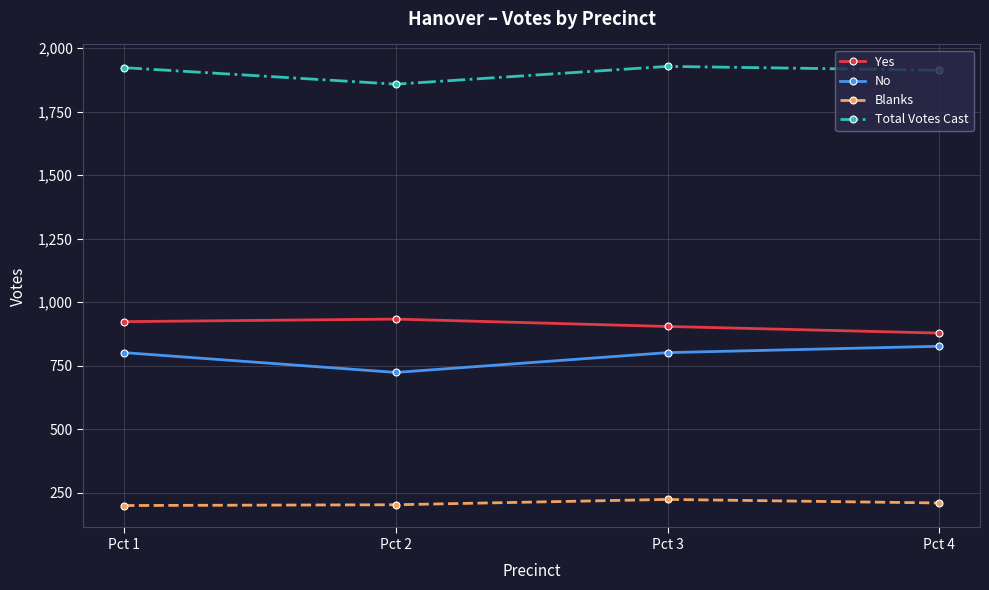

How many No values are between 801 and 826?

3